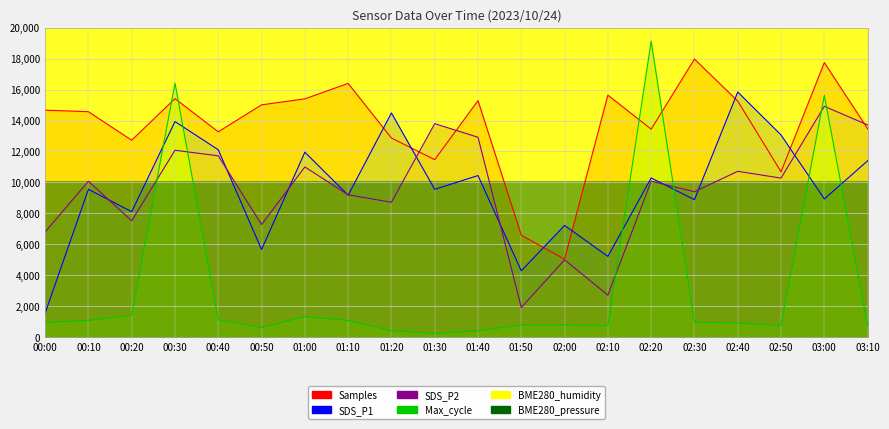

Where is the first local maximum for Max_cycle?

00:30